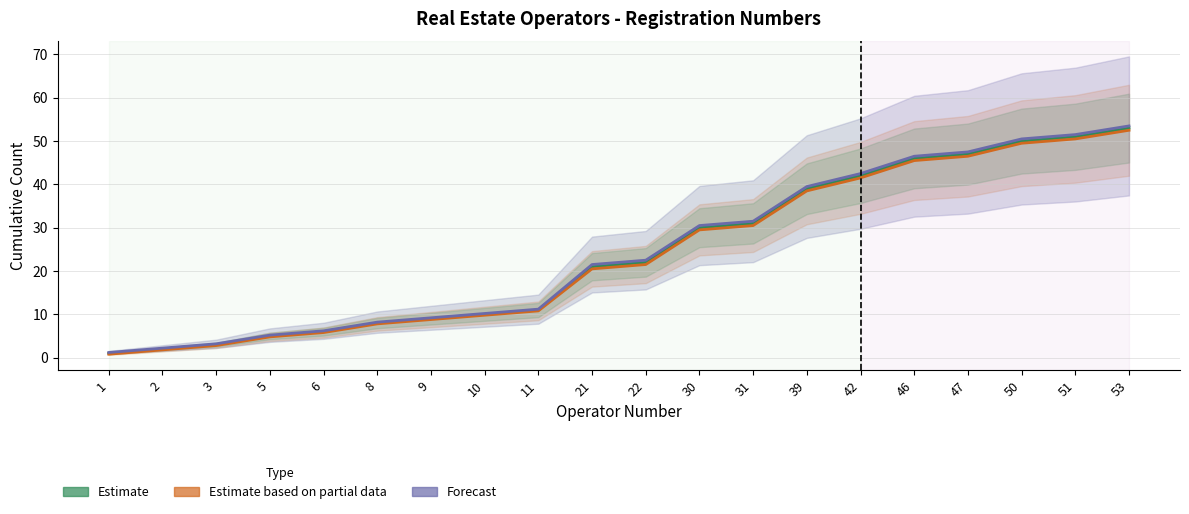

Reading right to left, list all the values displayed in this chart.

Estimate: 53=53.0	51=51.0	50=50.0	47=47.0	46=46.0	42=42.0	39=39.0	31=31.0	30=30.0	22=22.0	21=21.0	11=11.0	10=10.0	9=9.0	8=8.0	6=6.0	5=5.0	3=3.0	2=2.0	1=1.0
Estimate based on partial data: 53=52.5	51=50.5	50=49.5	47=46.5	46=45.5	42=41.5	39=38.5	31=30.5	30=29.5	22=21.5	21=20.5	11=10.8	10=9.8	9=8.8	8=7.8	6=5.8	5=4.8	3=2.8	2=1.8	1=0.8
Forecast: 53=53.5	51=51.5	50=50.5	47=47.5	46=46.5	42=42.5	39=39.5	31=31.5	30=30.5	22=22.5	21=21.5	11=11.2	10=10.2	9=9.2	8=8.2	6=6.2	5=5.2	3=3.2	2=2.2	1=1.2